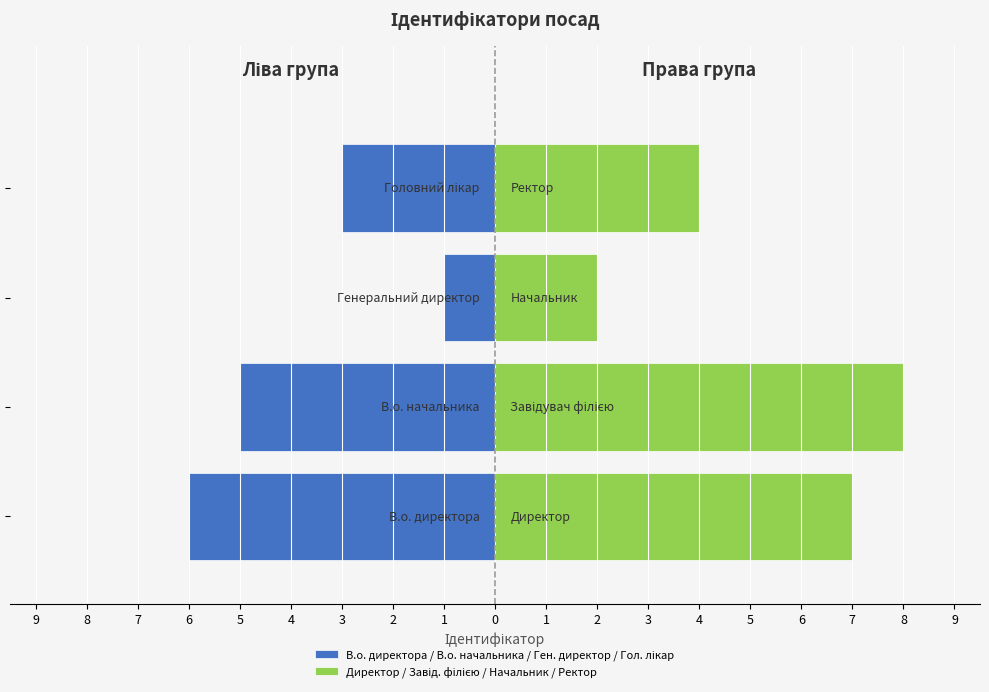

How many data points in Директор / Завід. філією / Начальник / Ректор are less than 7?

2